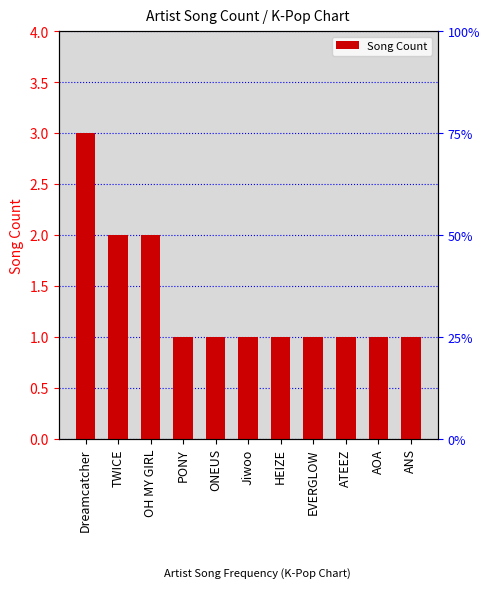

Where is the data nearest to the value 2?

TWICE